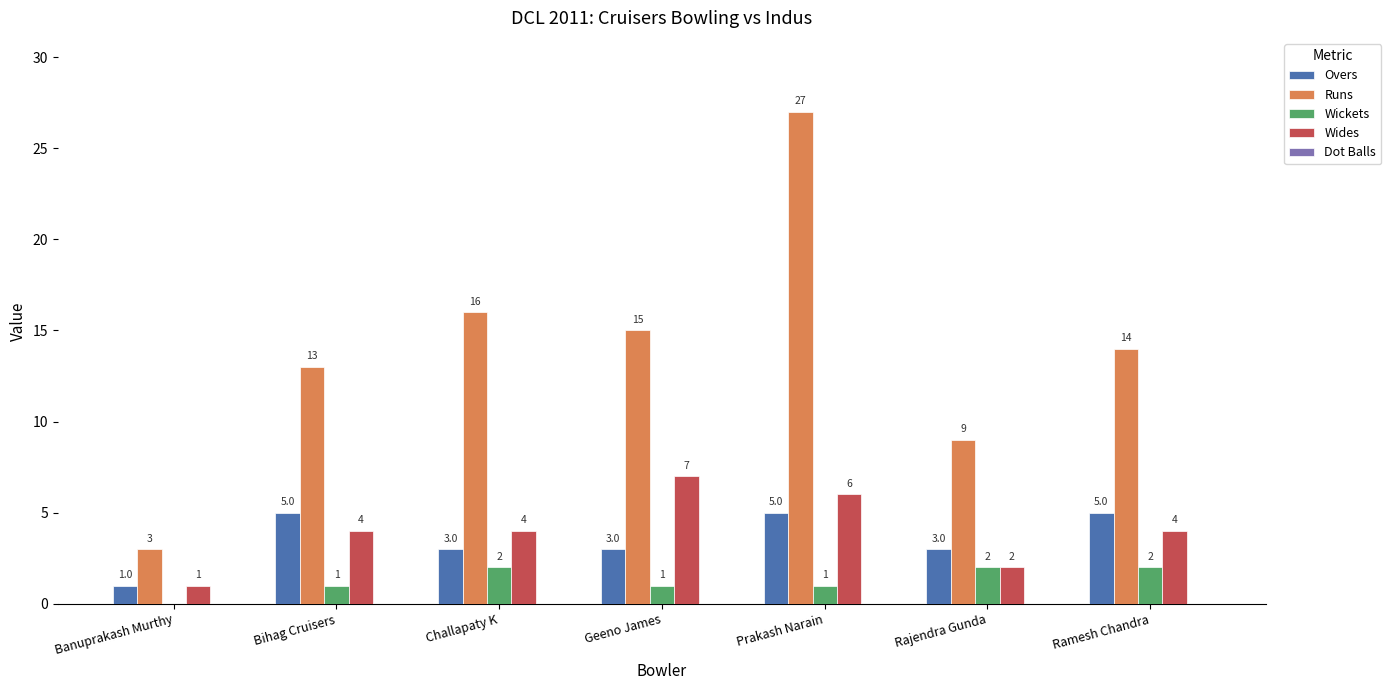

Is it true that Runs equals 26 at Geeno James?

False